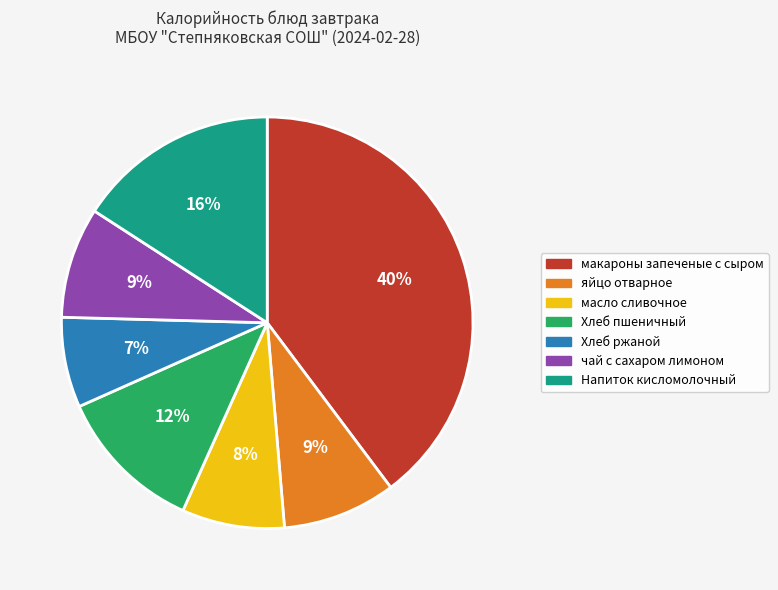

Which category has the smallest portion of the pie?

Хлеб ржаной